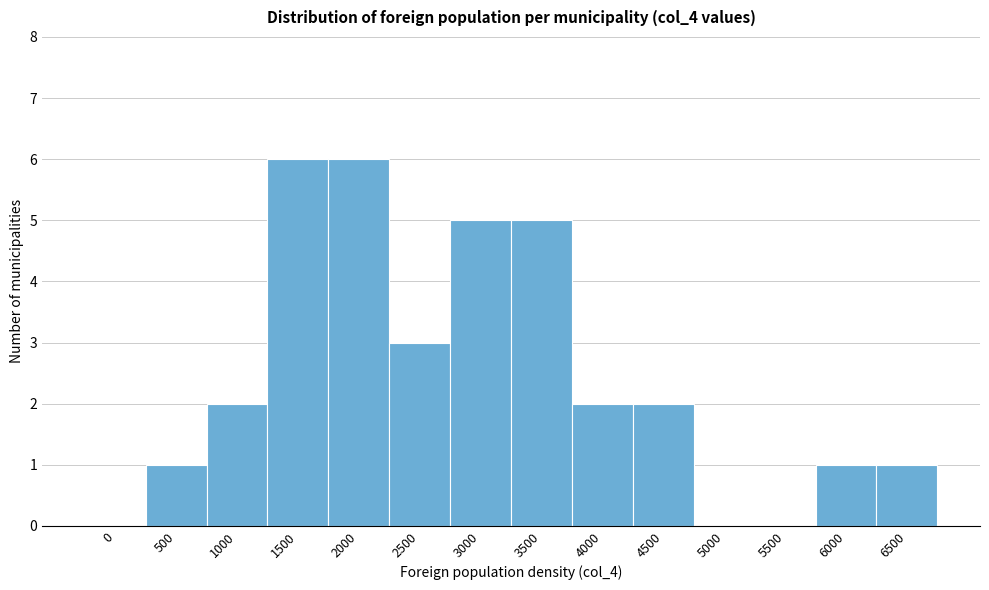

Reading left to right, extract all data points from this chart.

0=0	500=1	1000=2	1500=6	2000=6	2500=3	3000=5	3500=5	4000=2	4500=2	5000=0	5500=0	6000=1	6500=1